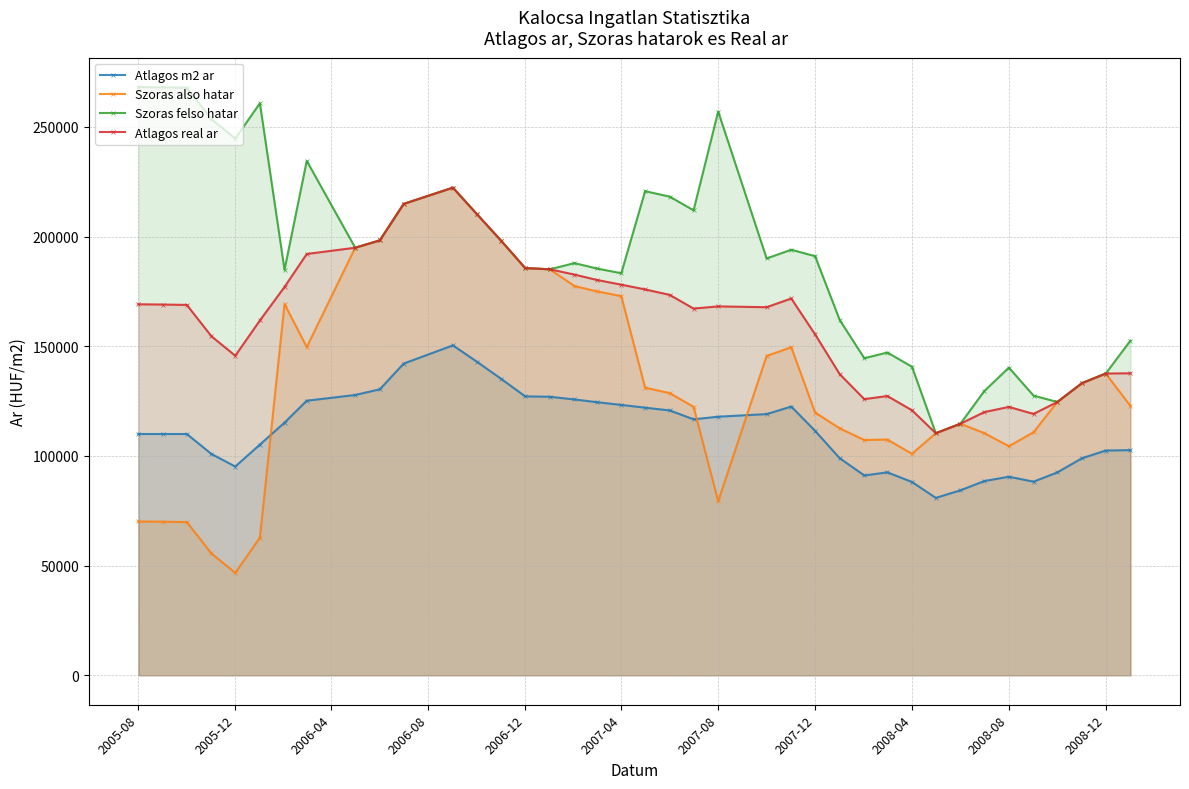

Where does the Atlagos real ar series first go above 168163?

2005-08